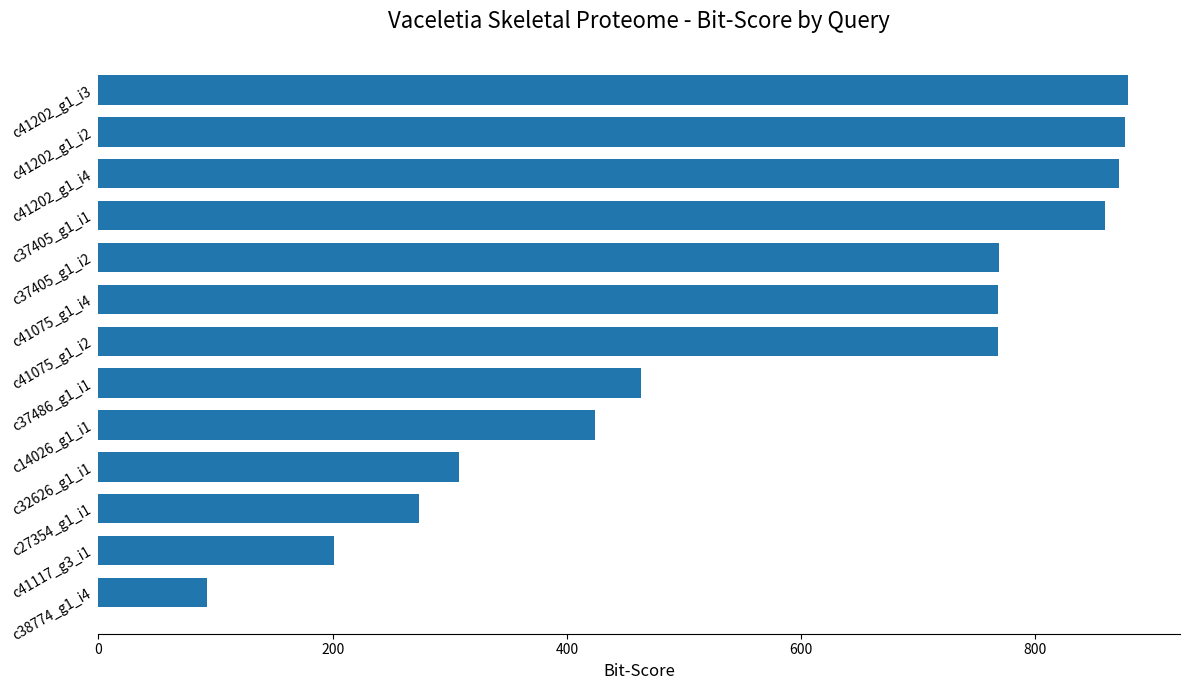

What is the difference between the values at c41202_g1_i4 and c32626_g1_i1?

563.5